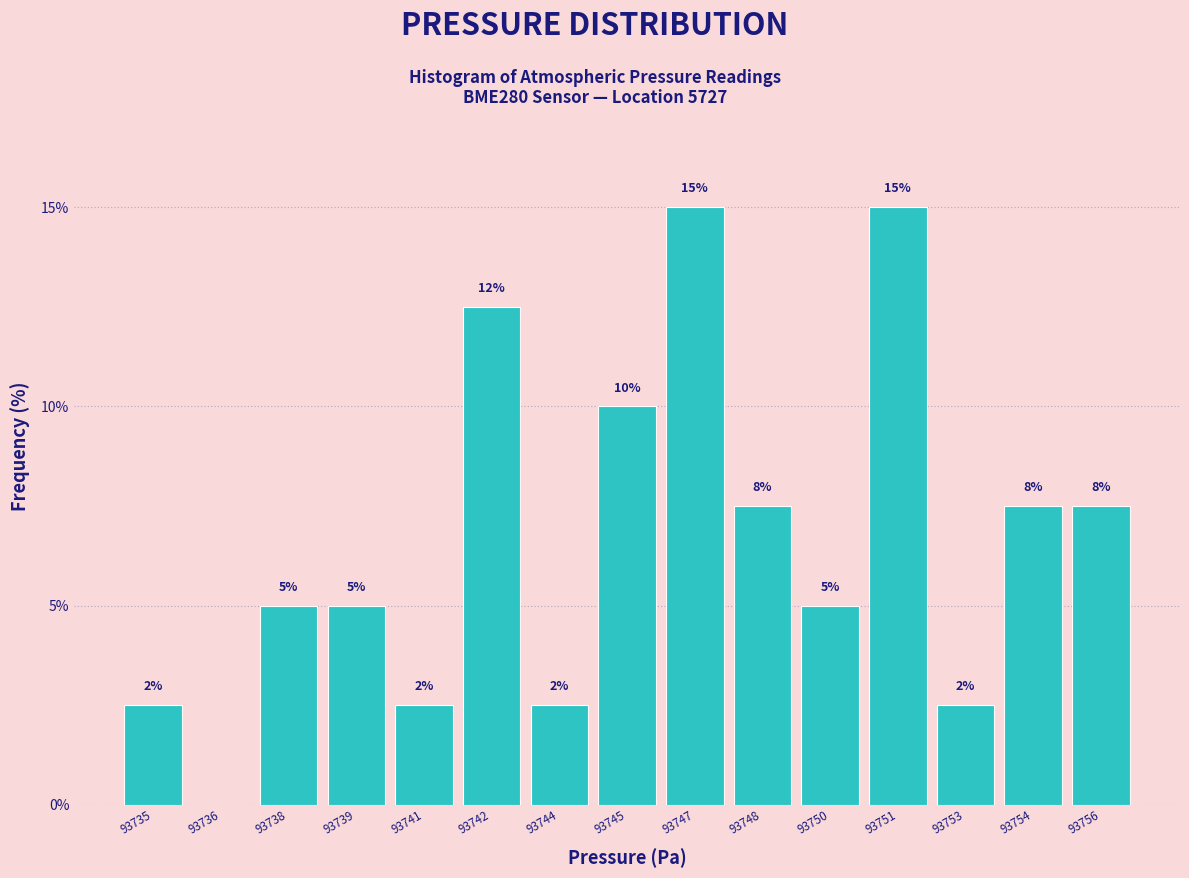

Are the bars horizontal?

No